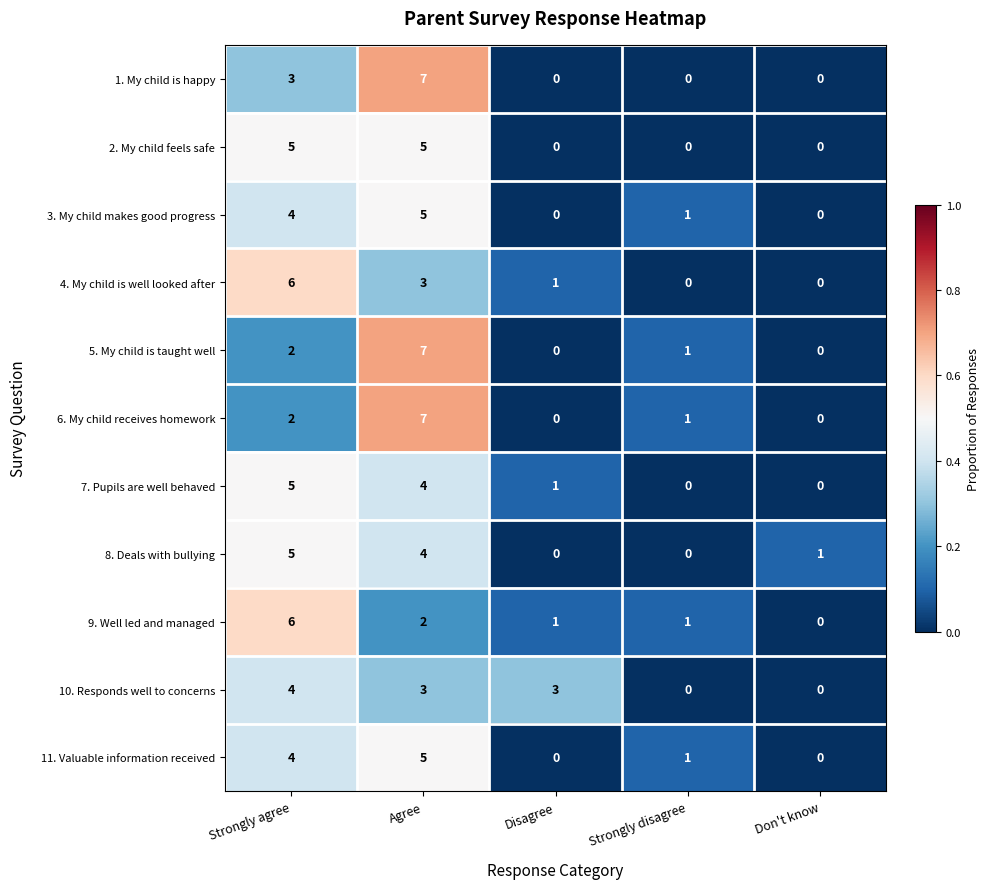

What is the sum of all 1. My child is happy values?

10